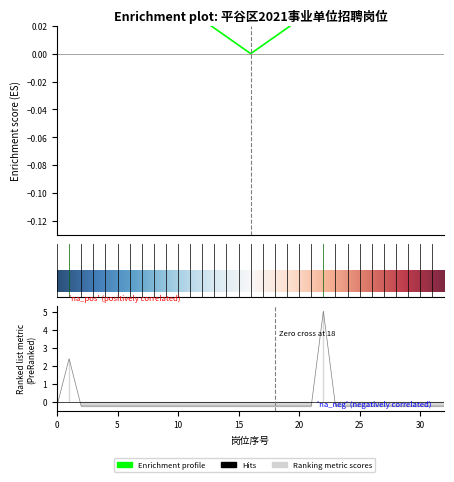

At which category does the chart reach its minimum across all series?

1